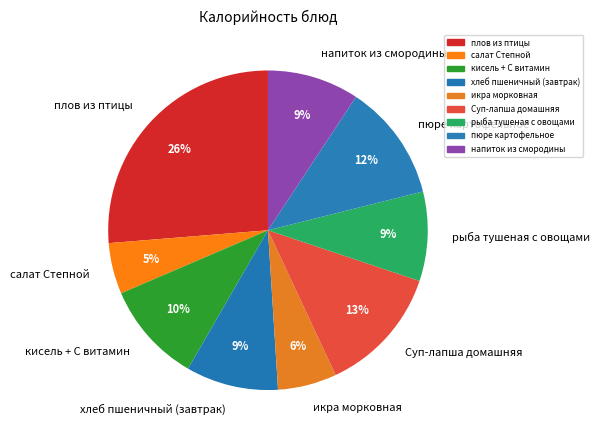

Count the number of slices in the pie.

9